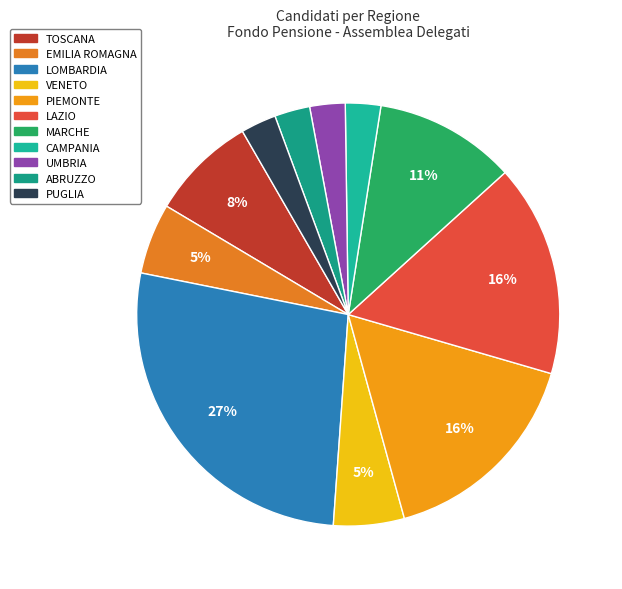

Which slice is the largest?

LOMBARDIA